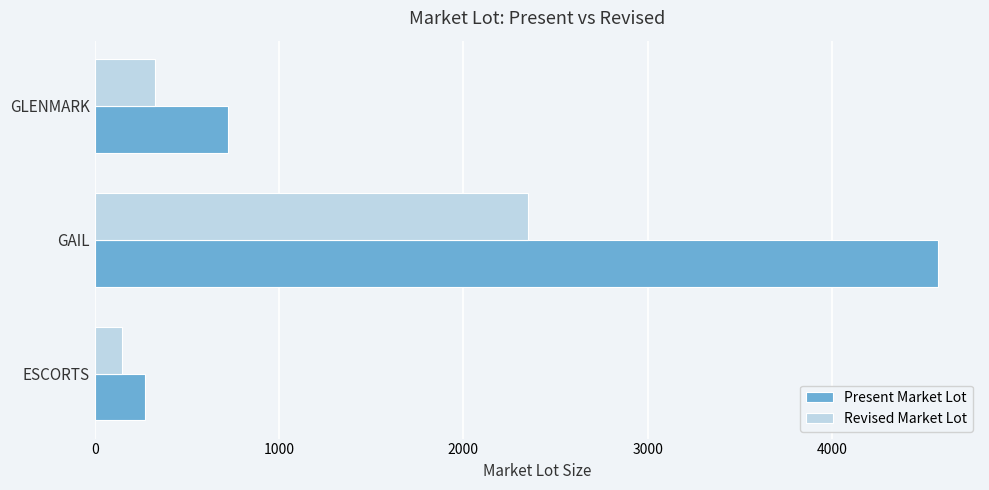

What is the maximum value for Present Market Lot?

4575